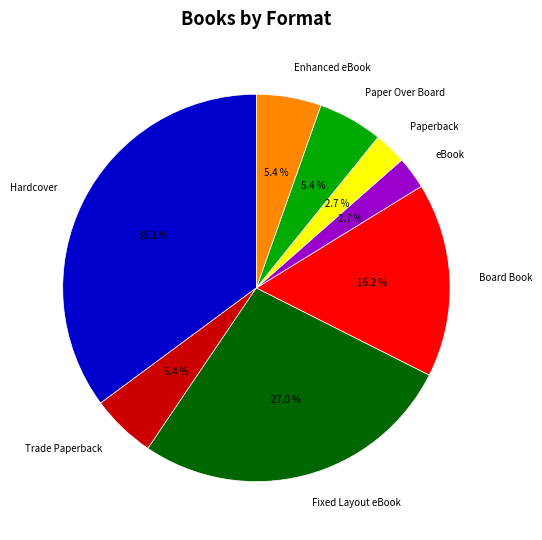

What is the total percentage of eBook and Board Book?

18.9%